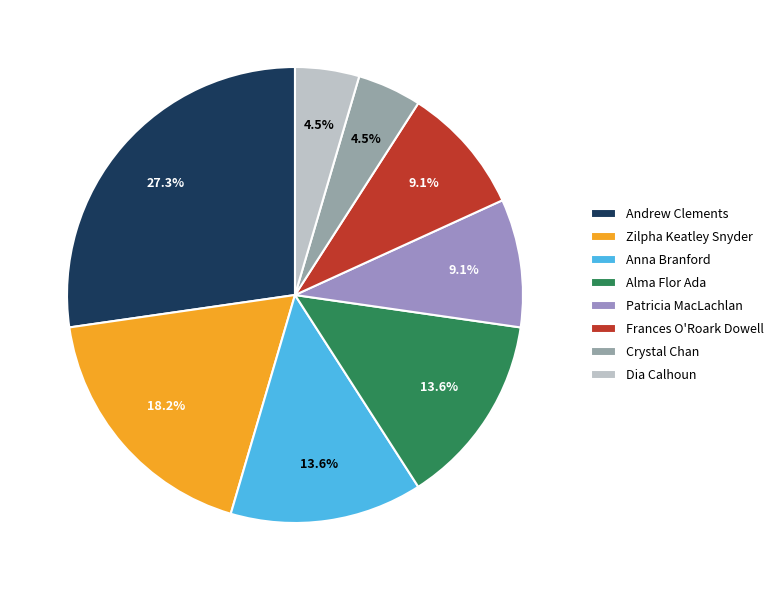

Does Patricia MacLachlan represent more than half of the total?

No